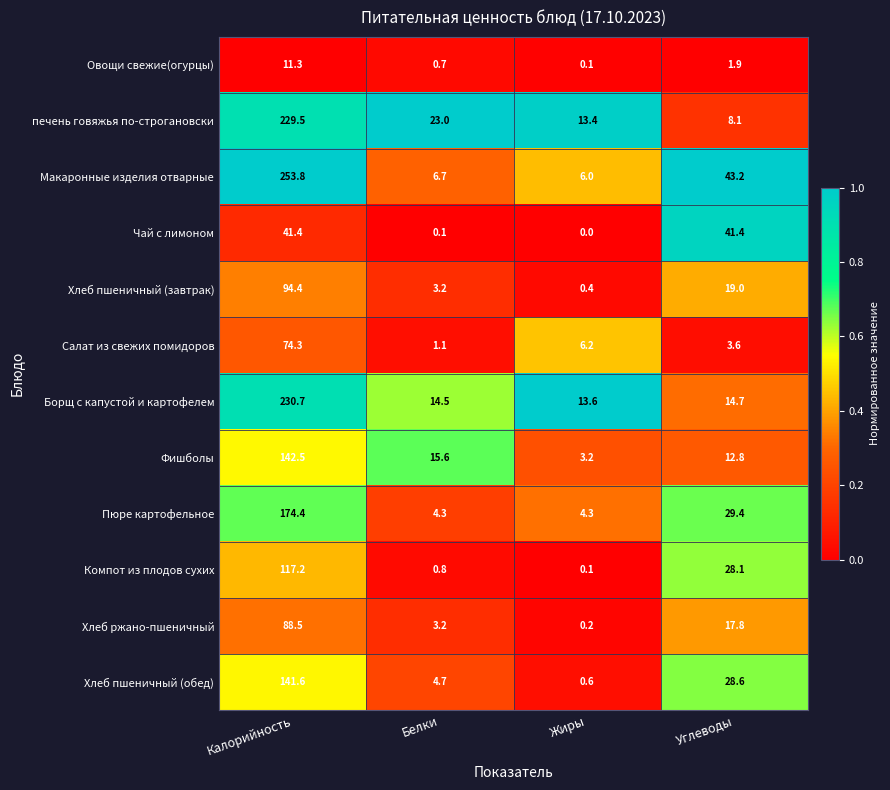

True or false: Салат из свежих помидоров has a value of 6.2 at Жиры.

True